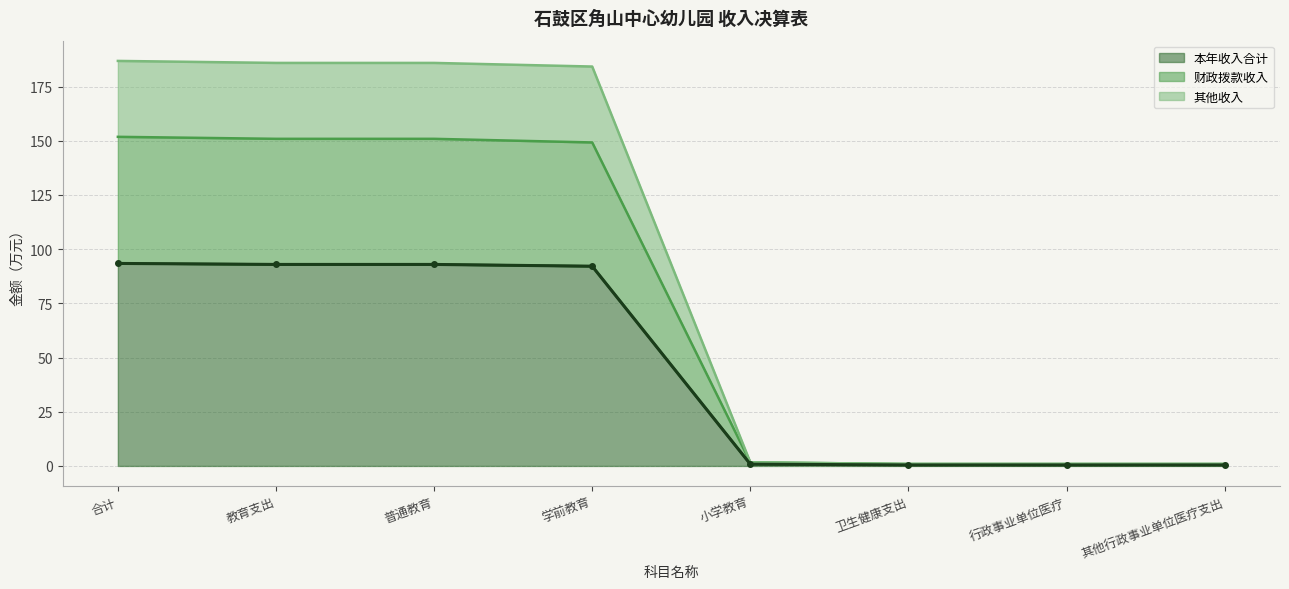

What is the value of the 其他收入 point at the 8th from the left?

0.5